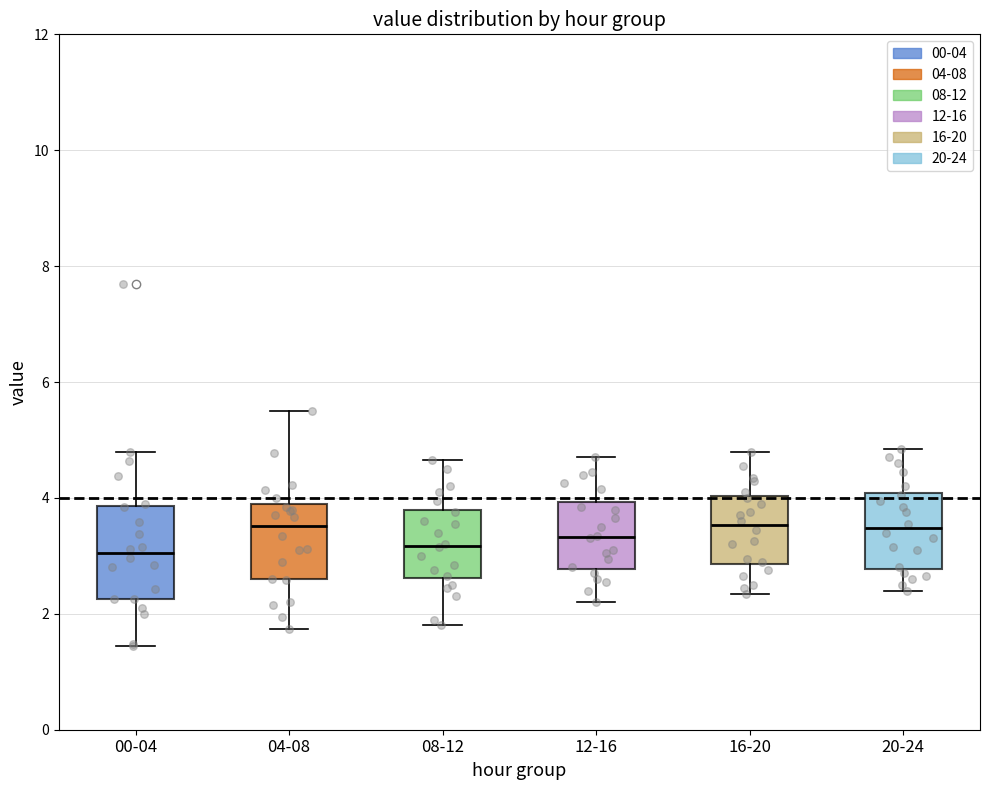

Reading left to right, read every box against the y-axis: the position of its median line, the range the box covers, and the ends of its whiskers. The values are not printed on the chart, so give them approximately, as read against the axis.

00-04: median 3.0, box 2.2 to 3.8, whiskers 1.4 to 4.8
04-08: median 3.6, box 2.6 to 3.8, whiskers 1.8 to 5.6
08-12: median 3.2, box 2.6 to 3.8, whiskers 1.8 to 4.6
12-16: median 3.4, box 2.8 to 4.0, whiskers 2.2 to 4.8
16-20: median 3.6, box 2.8 to 4.0, whiskers 2.4 to 4.8
20-24: median 3.4, box 2.8 to 4.0, whiskers 2.4 to 4.8